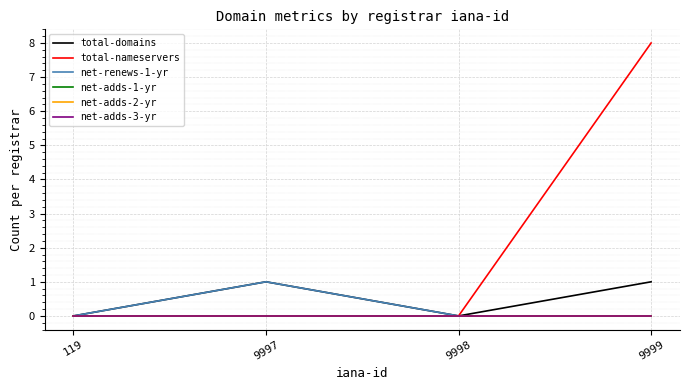

What is the spread (max minus min) of values at 9999?

8